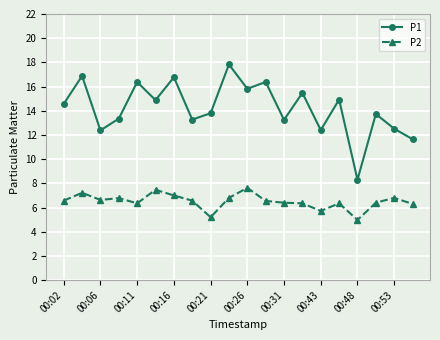

What are all the series names shown in the legend?

P1, P2